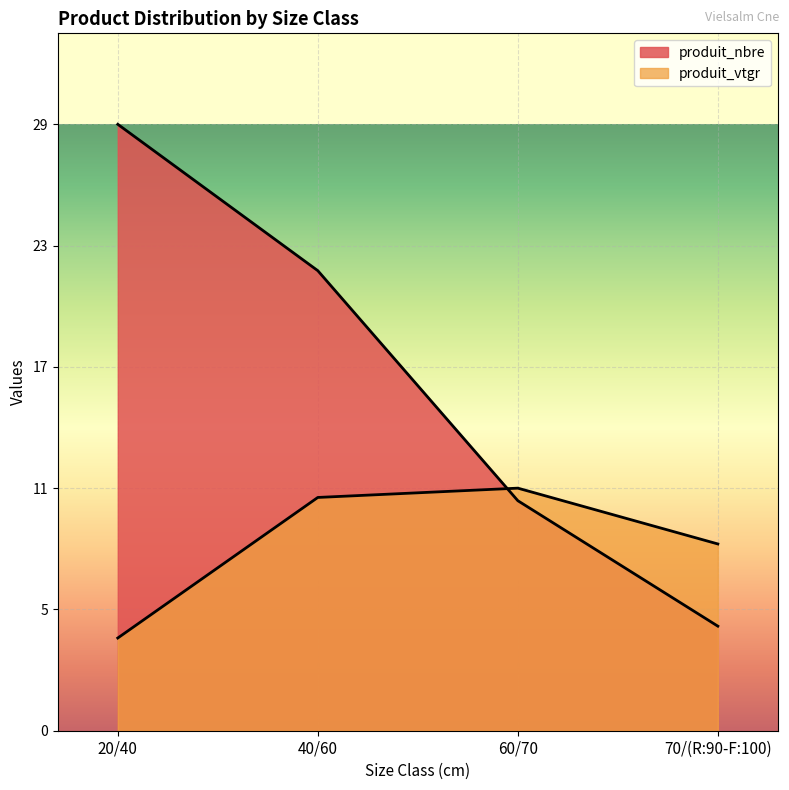

How many data points in produit_nbre are less than 22?

2